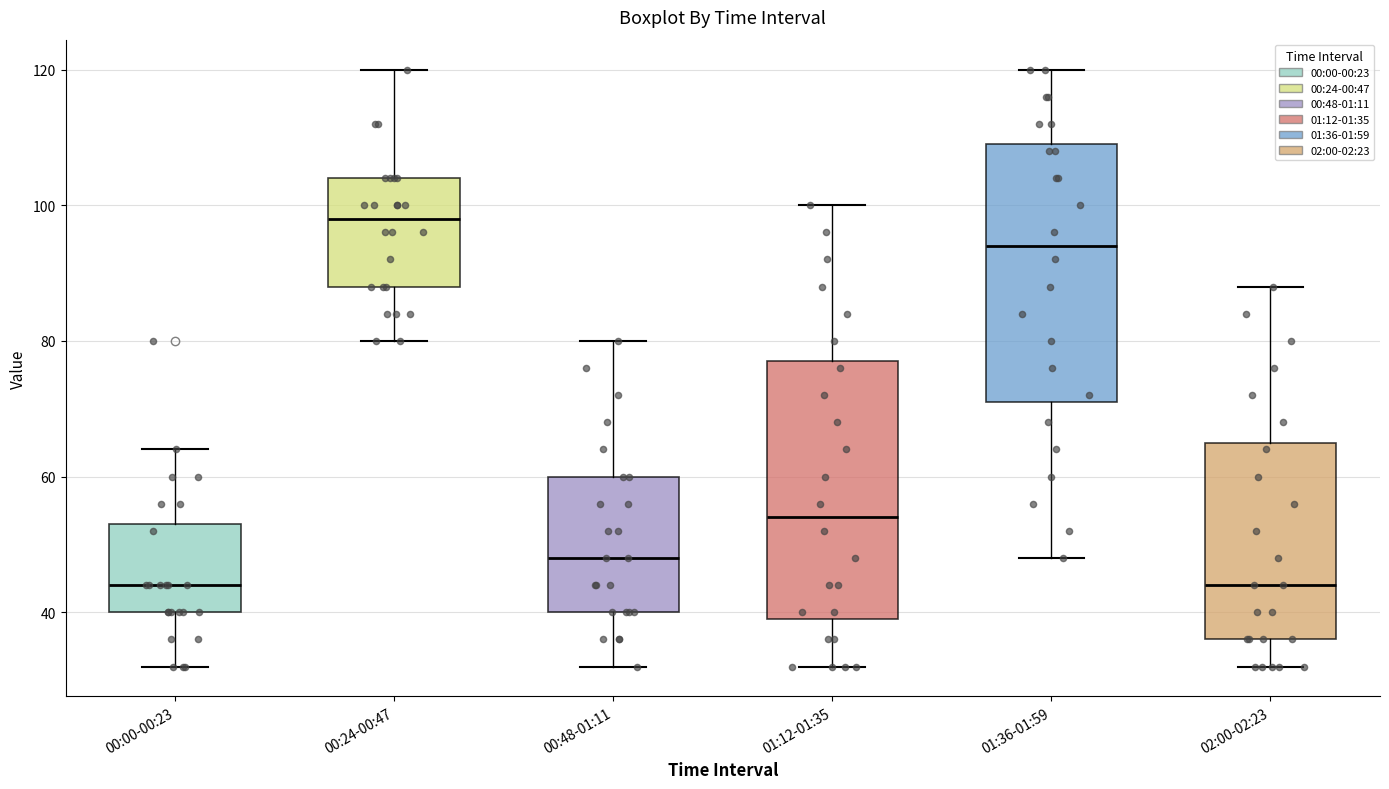

Where is the upper edge of the box for 00:48-01:11 on the y-axis? The values are not printed on the chart, so give them approximately, as read against the axis.

60